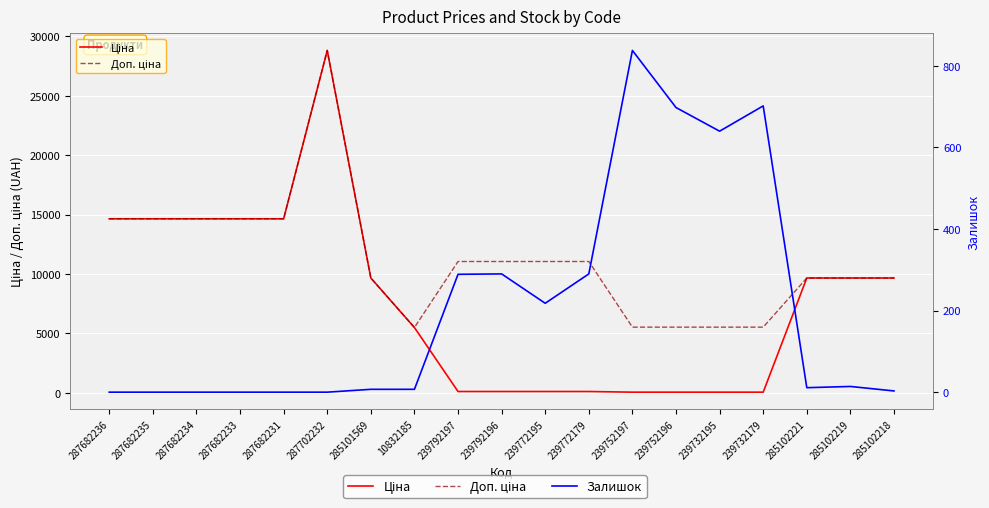

What is the approximate value of Ціна at 285102221?

9664.7